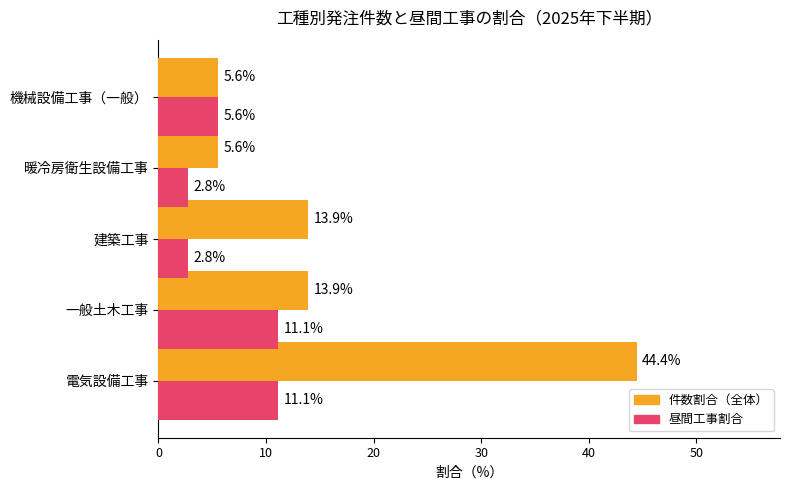

At how many categories does at least one series exceed 39?

1